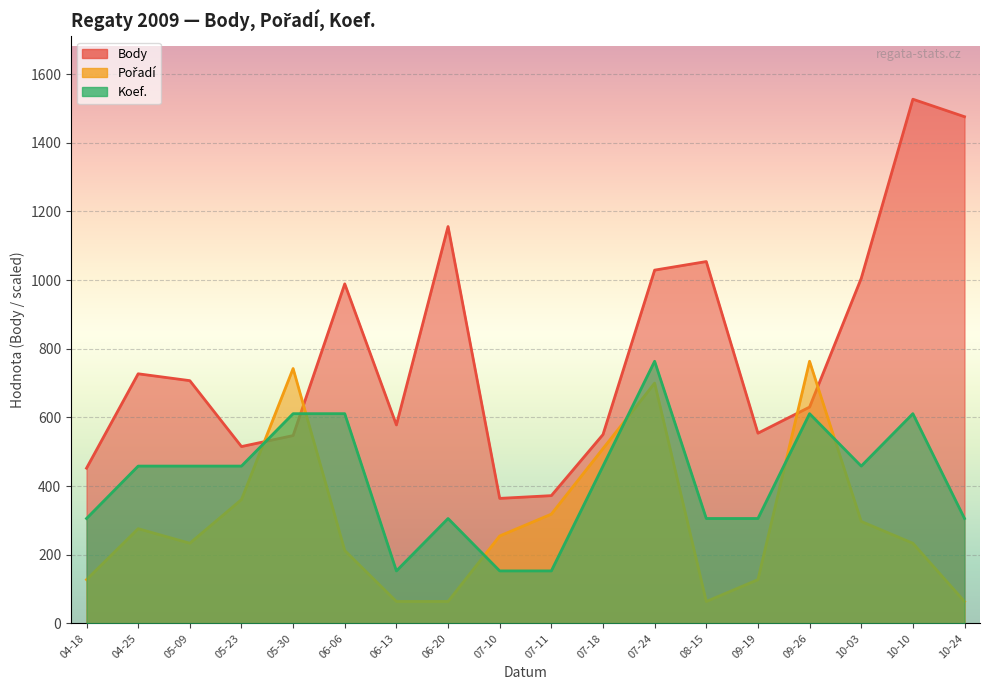

What is the highest value of the Body series?

1527.0